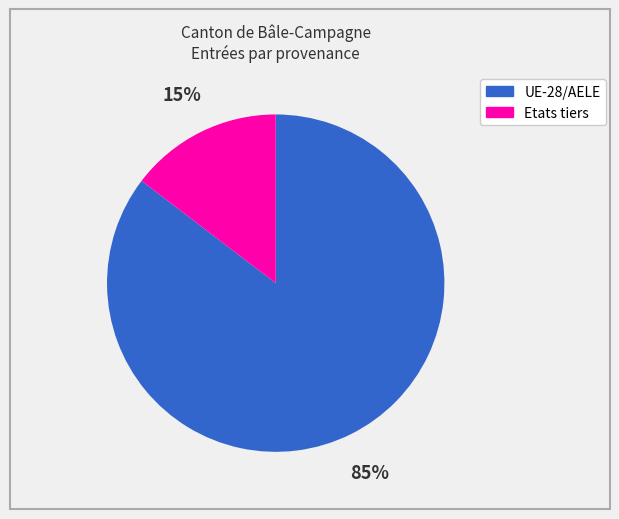

Which category has the biggest portion of the pie?

UE-28/AELE